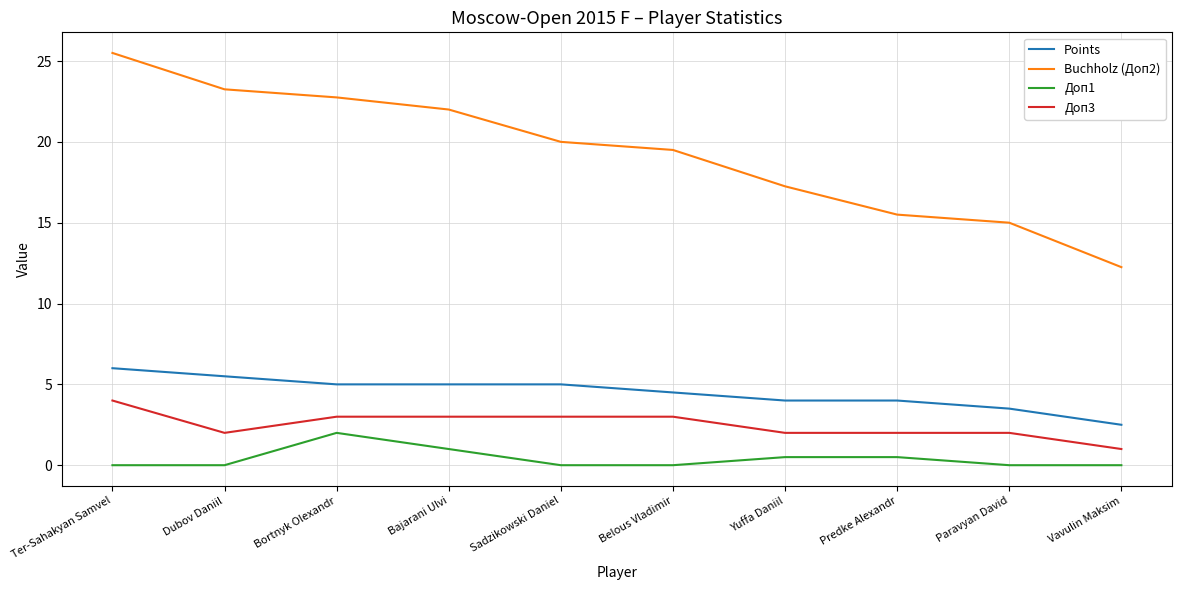

Rank the series by their maximum value, from lowest to highest.

Доп1, Доп3, Points, Buchholz (Доп2)